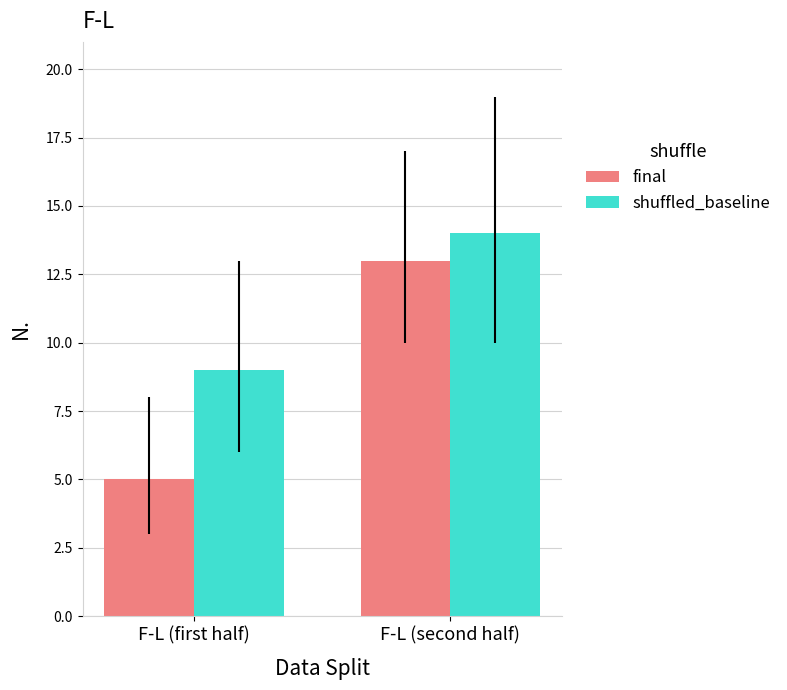

What are all the series names shown in the legend?

final, shuffled_baseline